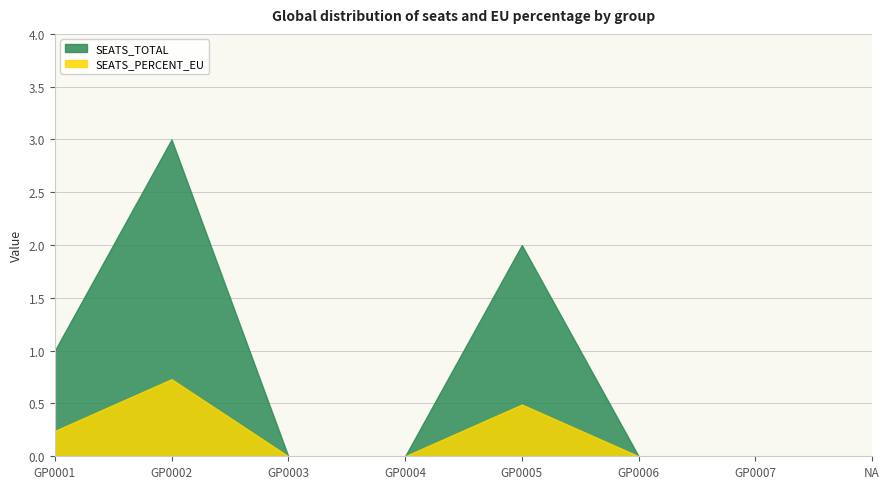

True or false: SEATS_TOTAL and SEATS_PERCENT_EU intersect in this chart.

False